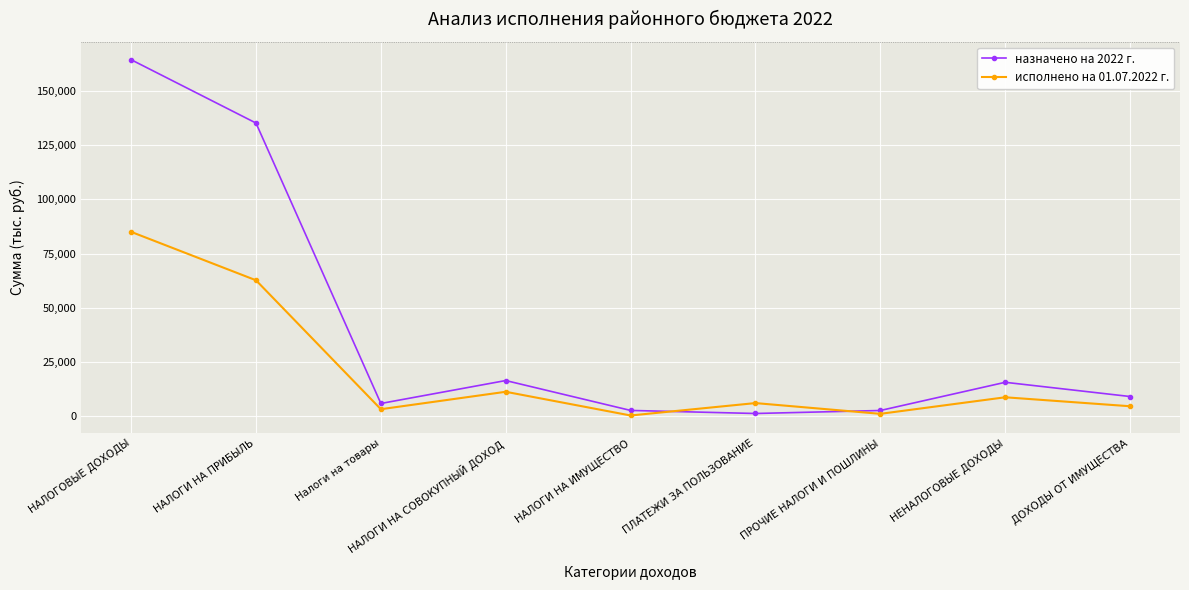

What is the difference between the second highest and second lowest values in the исполнено на 01.07.2022 г. series?

61537.9